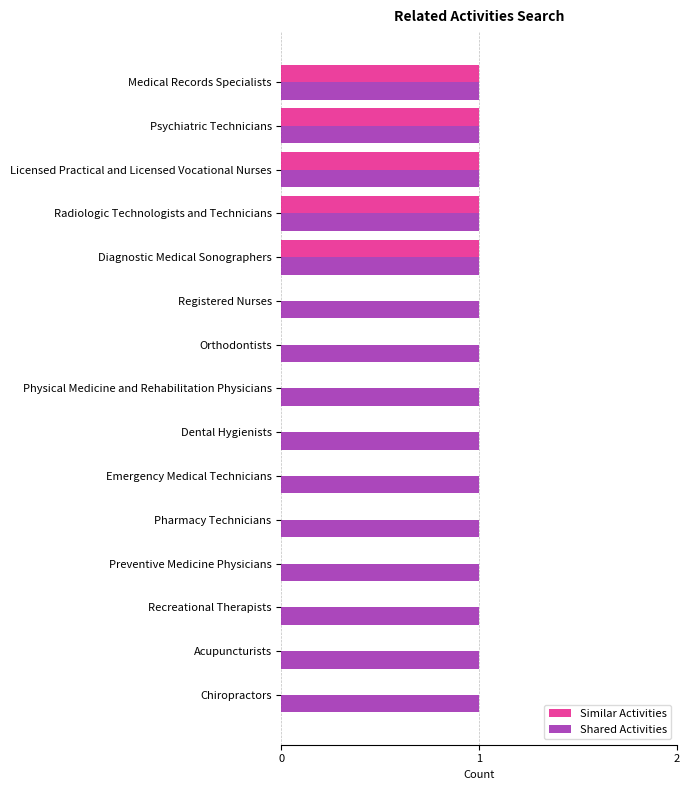

The value of Shared Activities at Acupuncturists is 0. True or false?

False